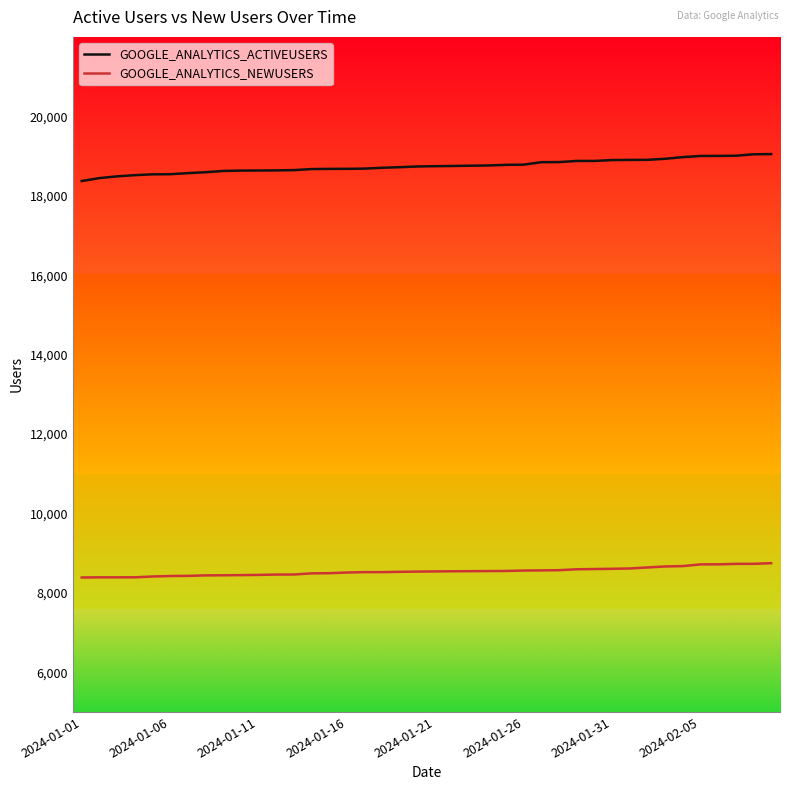

What is the difference between the second highest and second lowest values in the GOOGLE_ANALYTICS_NEWUSERS series?

340